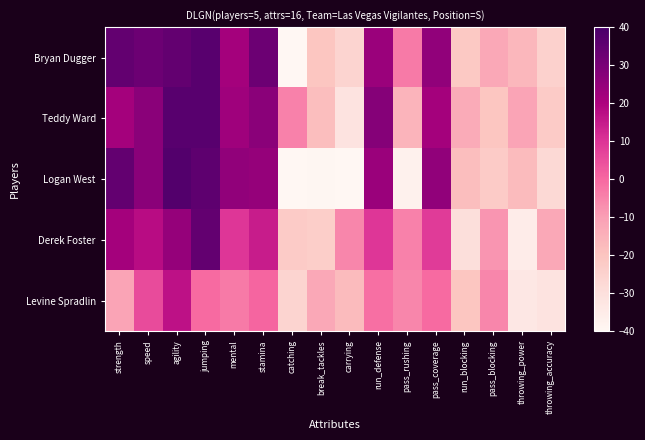

Reading left to right, what are all the values shown in this chart?

Bryan Dugger: strength=34.6	speed=32.6	agility=34.6	jumping=36.6	mental=21.6	stamina=32.6	catching=-41.4	break_tackles=-20.4	carrying=-25.4	run_defense=23.6	pass_rushing=-3.4	pass_coverage=25.6	run_blocking=-21.4	pass_blocking=-12.4	throwing_power=-16.4	throwing_accuracy=-24.4
Teddy Ward: strength=21.6	speed=26.6	agility=36.6	jumping=36.6	mental=22.6	stamina=26.6	catching=-4.4	break_tackles=-18.4	carrying=-31.4	run_defense=27.6	pass_rushing=-15.4	pass_coverage=21.6	run_blocking=-13.4	pass_blocking=-20.4	throwing_power=-11.4	throwing_accuracy=-22.4
Logan West: strength=34.6	speed=26.6	agility=37.6	jumping=35.6	mental=25.6	stamina=24.6	catching=-41.4	break_tackles=-39.4	carrying=-41.4	run_defense=23.6	pass_rushing=-37.4	pass_coverage=25.6	run_blocking=-18.4	pass_blocking=-22.4	throwing_power=-17.4	throwing_accuracy=-27.4
Derek Foster: strength=21.6	speed=17.6	agility=24.6	jumping=34.6	mental=9.6	stamina=14.6	catching=-22.4	break_tackles=-23.4	carrying=-5.4	run_defense=9.6	pass_rushing=-4.4	pass_coverage=8.6	run_blocking=-29.4	pass_blocking=-8.4	throwing_power=-35.4	throwing_accuracy=-12.4
Levine Spradlin: strength=-11.4	speed=5.6	agility=16.6	jumping=-0.4	mental=-3.4	stamina=0.6	catching=-25.4	break_tackles=-12.4	carrying=-17.4	run_defense=-1.4	pass_rushing=-5.4	pass_coverage=-0.4	run_blocking=-20.4	pass_blocking=-5.4	throwing_power=-33.4	throwing_accuracy=-31.4